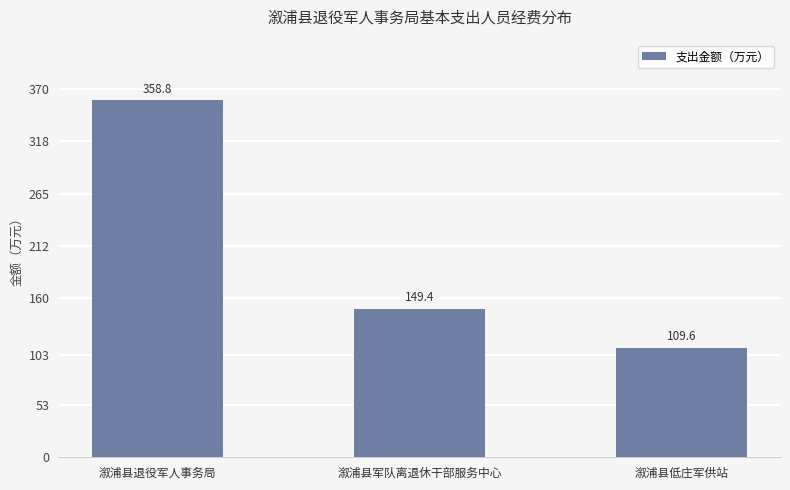

Reading left to right, what are all the values shown in this chart?

溆浦县退役军人事务局=358.8	溆浦县军队离退休干部服务中心=149.4	溆浦县低庄军供站=109.6